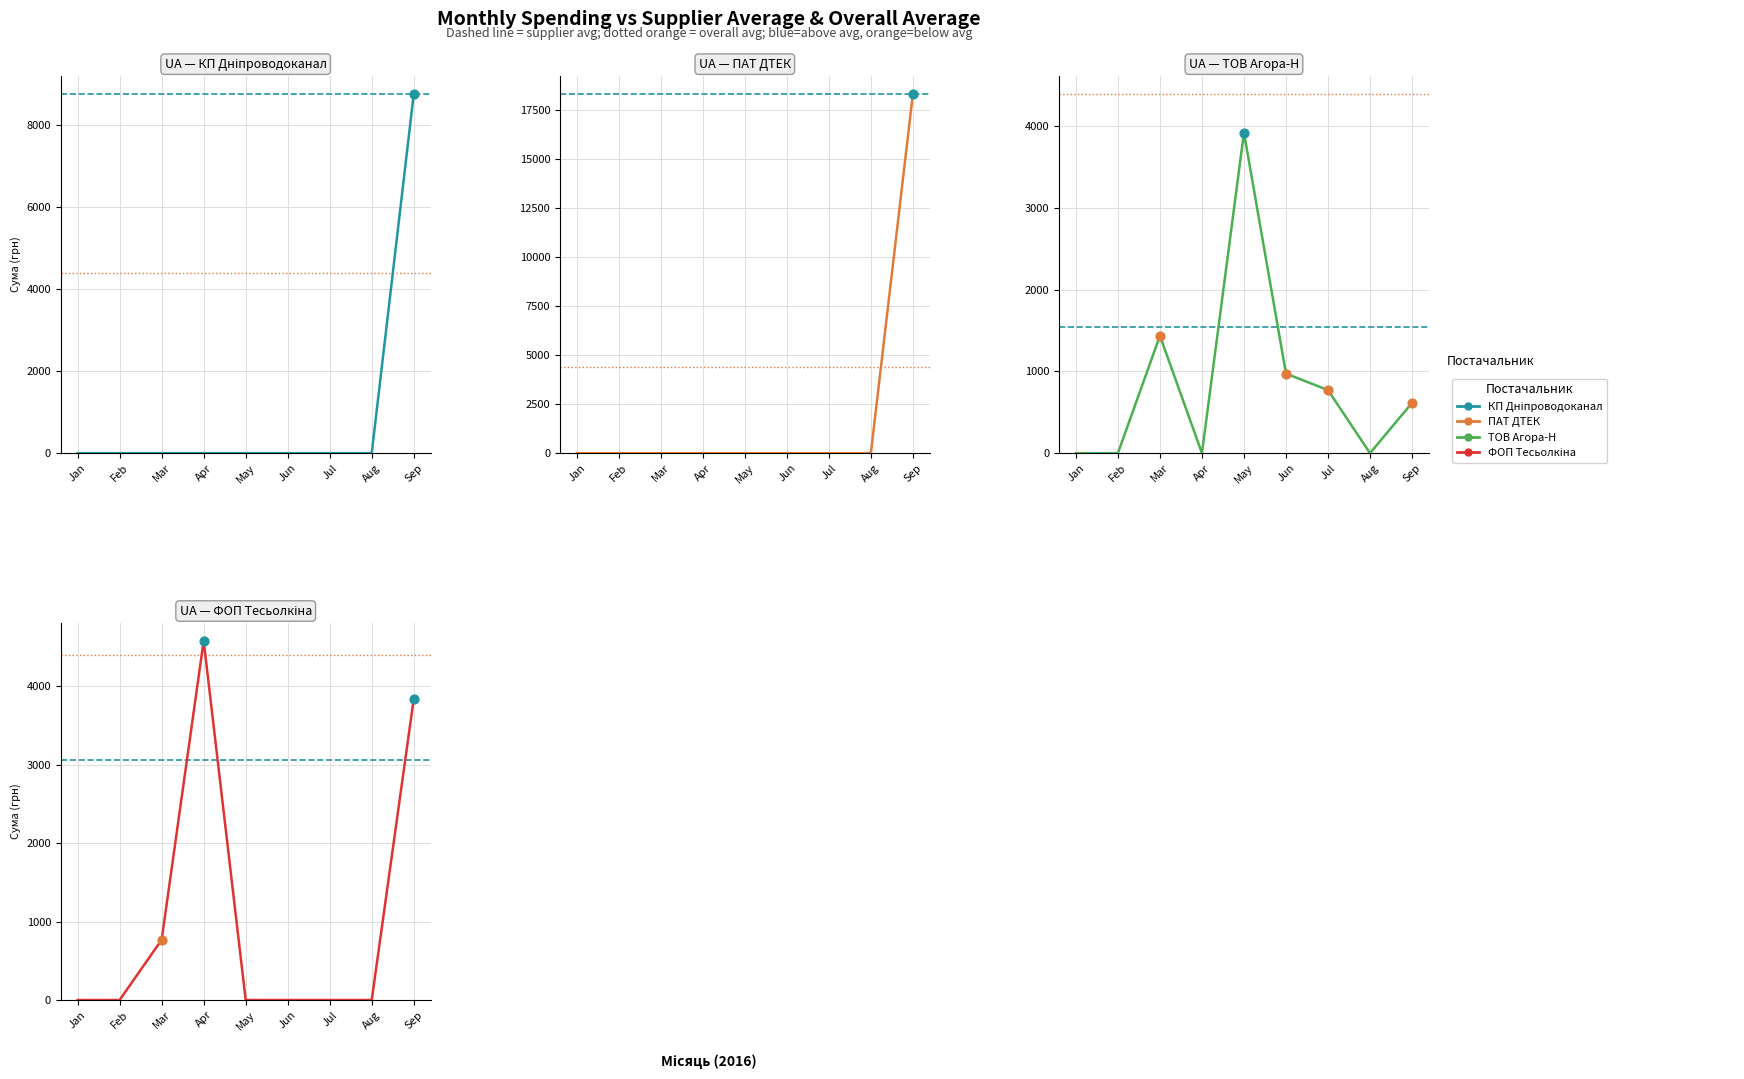

Which series contains the lowest Y value?

КП Дніпроводоканал